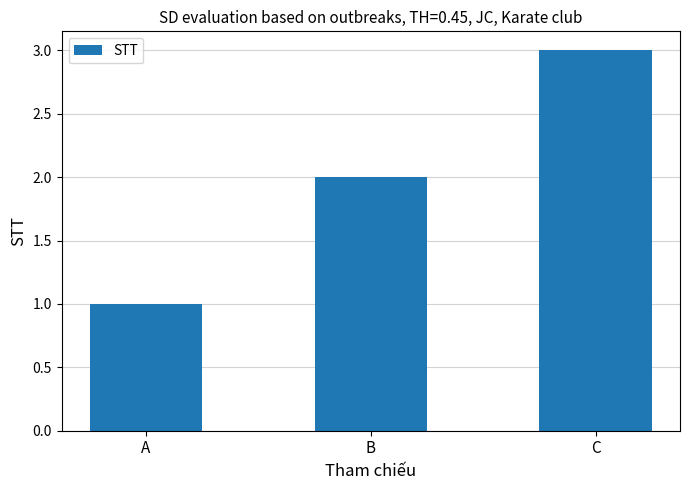

Is it true that the value at C is 5?

False